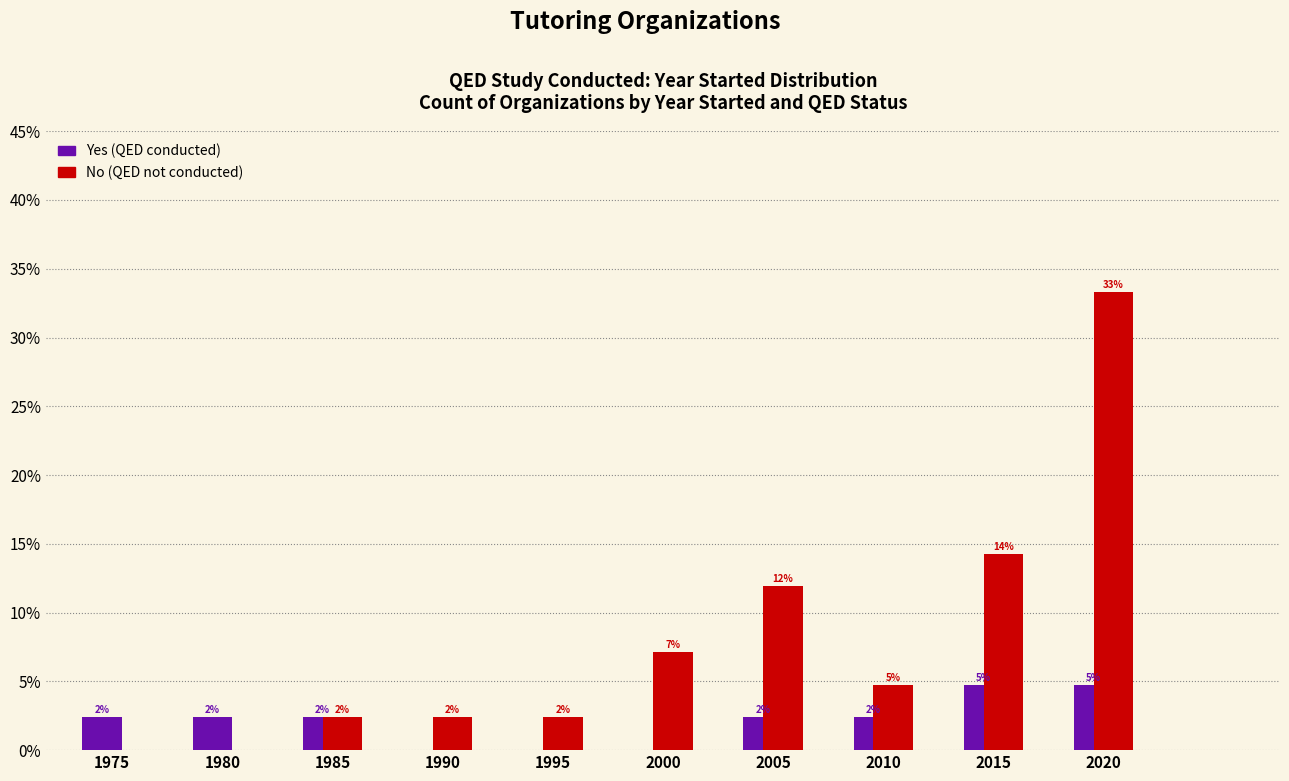

How many groups of bars are there?

10